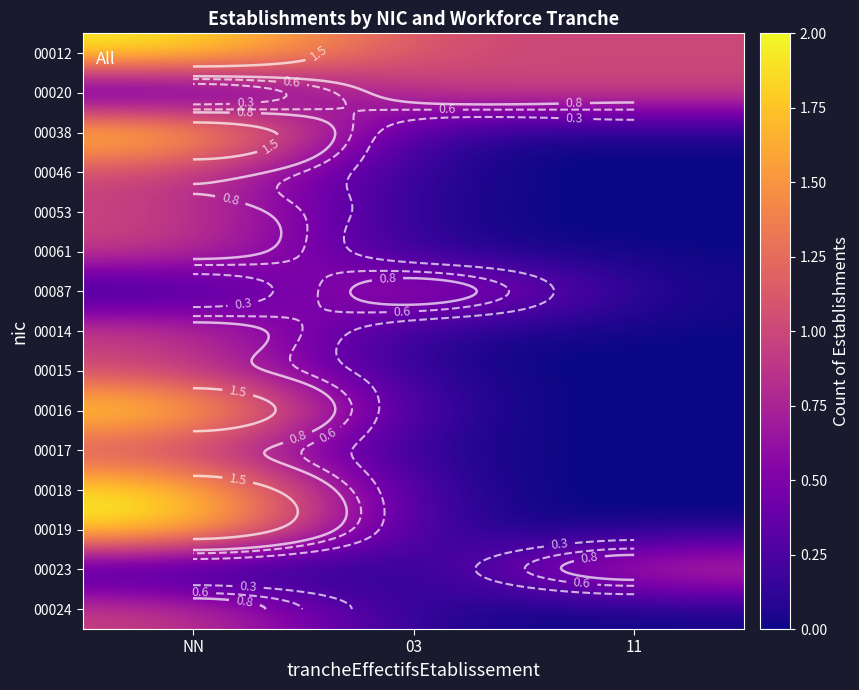

Which has a higher value, 03 or 11?

03